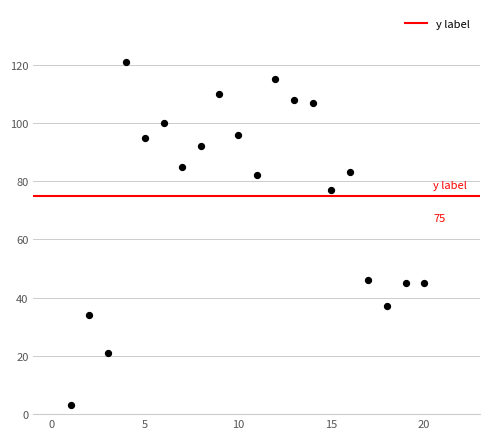

What is the range of X values (max minus min)?

19